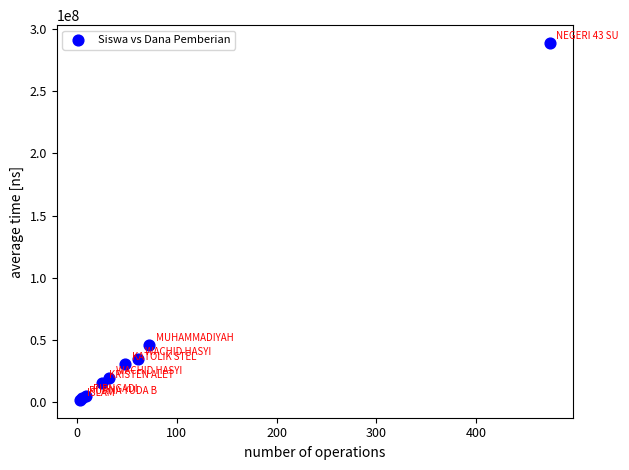

What Y value in the scatter plot is closest to 145312500?

45750000